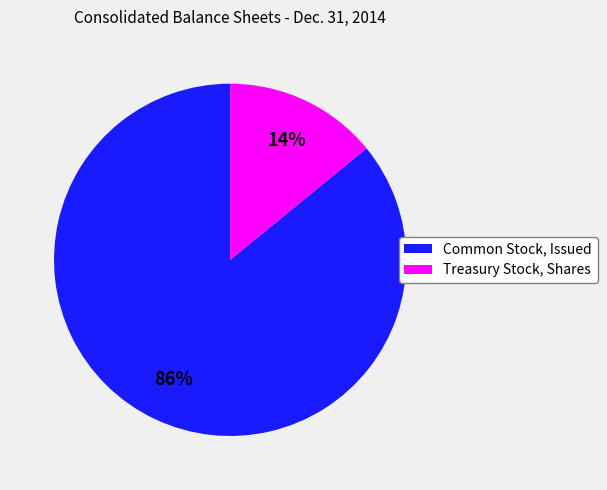

Which slice represents more than half of the pie?

Common Stock, Issued